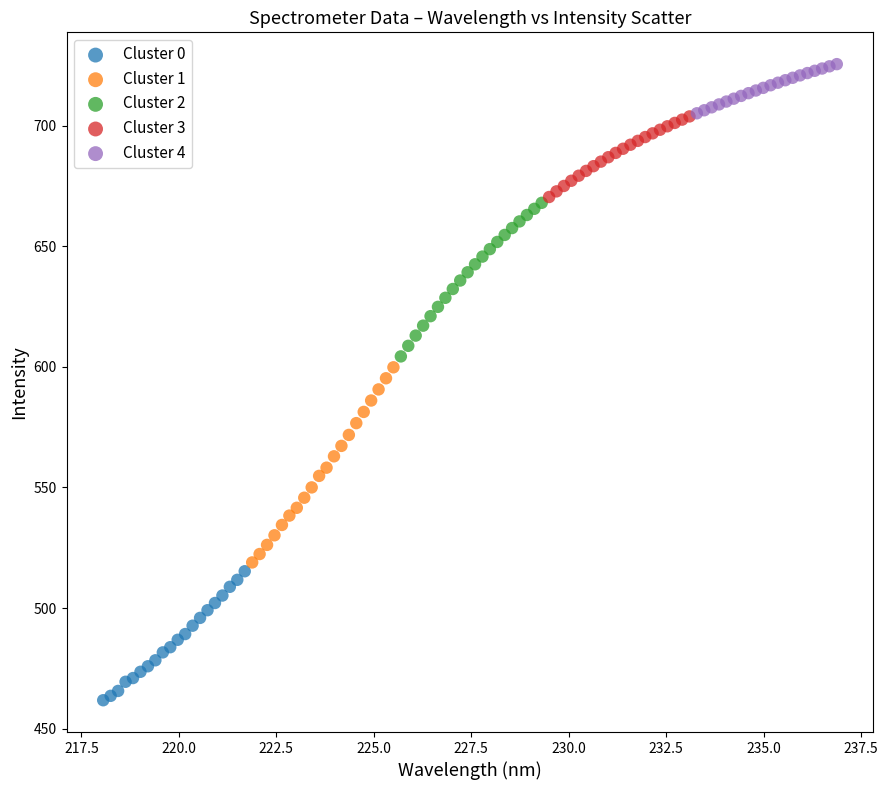

Which series has the widest spread of Y values?

Cluster 1